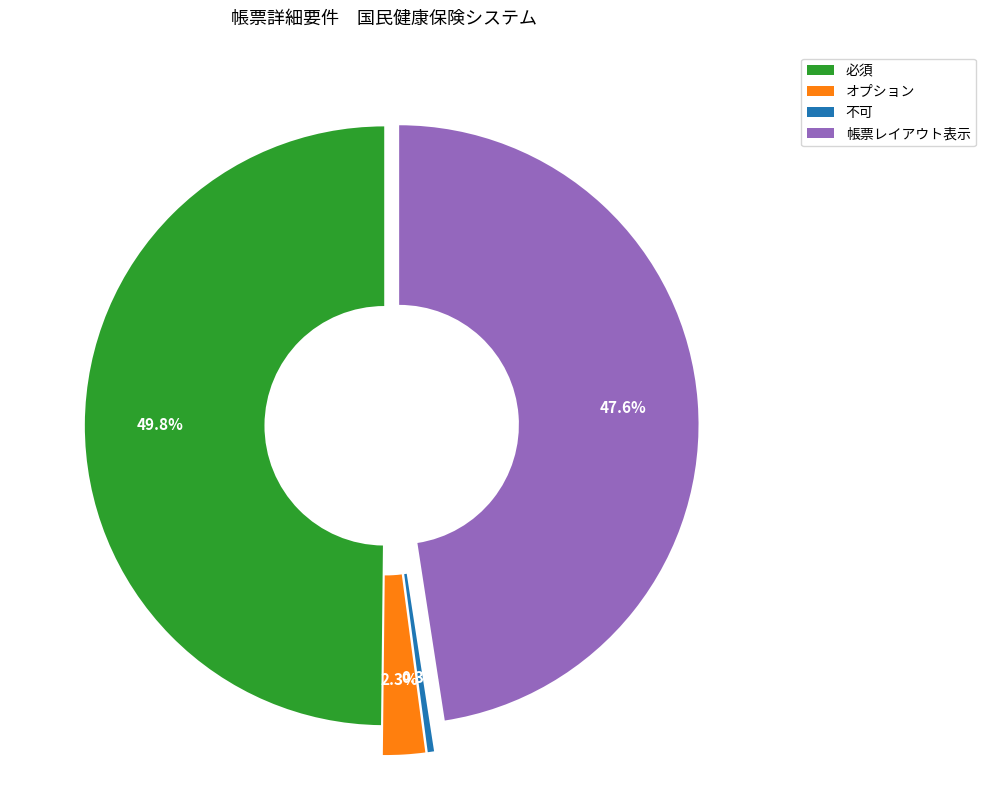

Does 不可 represent more than half of the total?

No